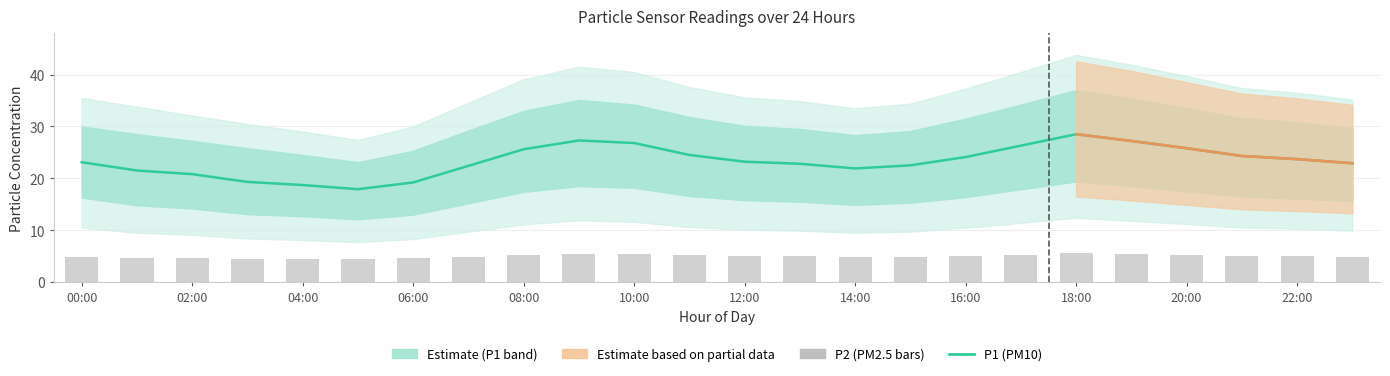

How many data points in P1 (PM10) are above 23?

13